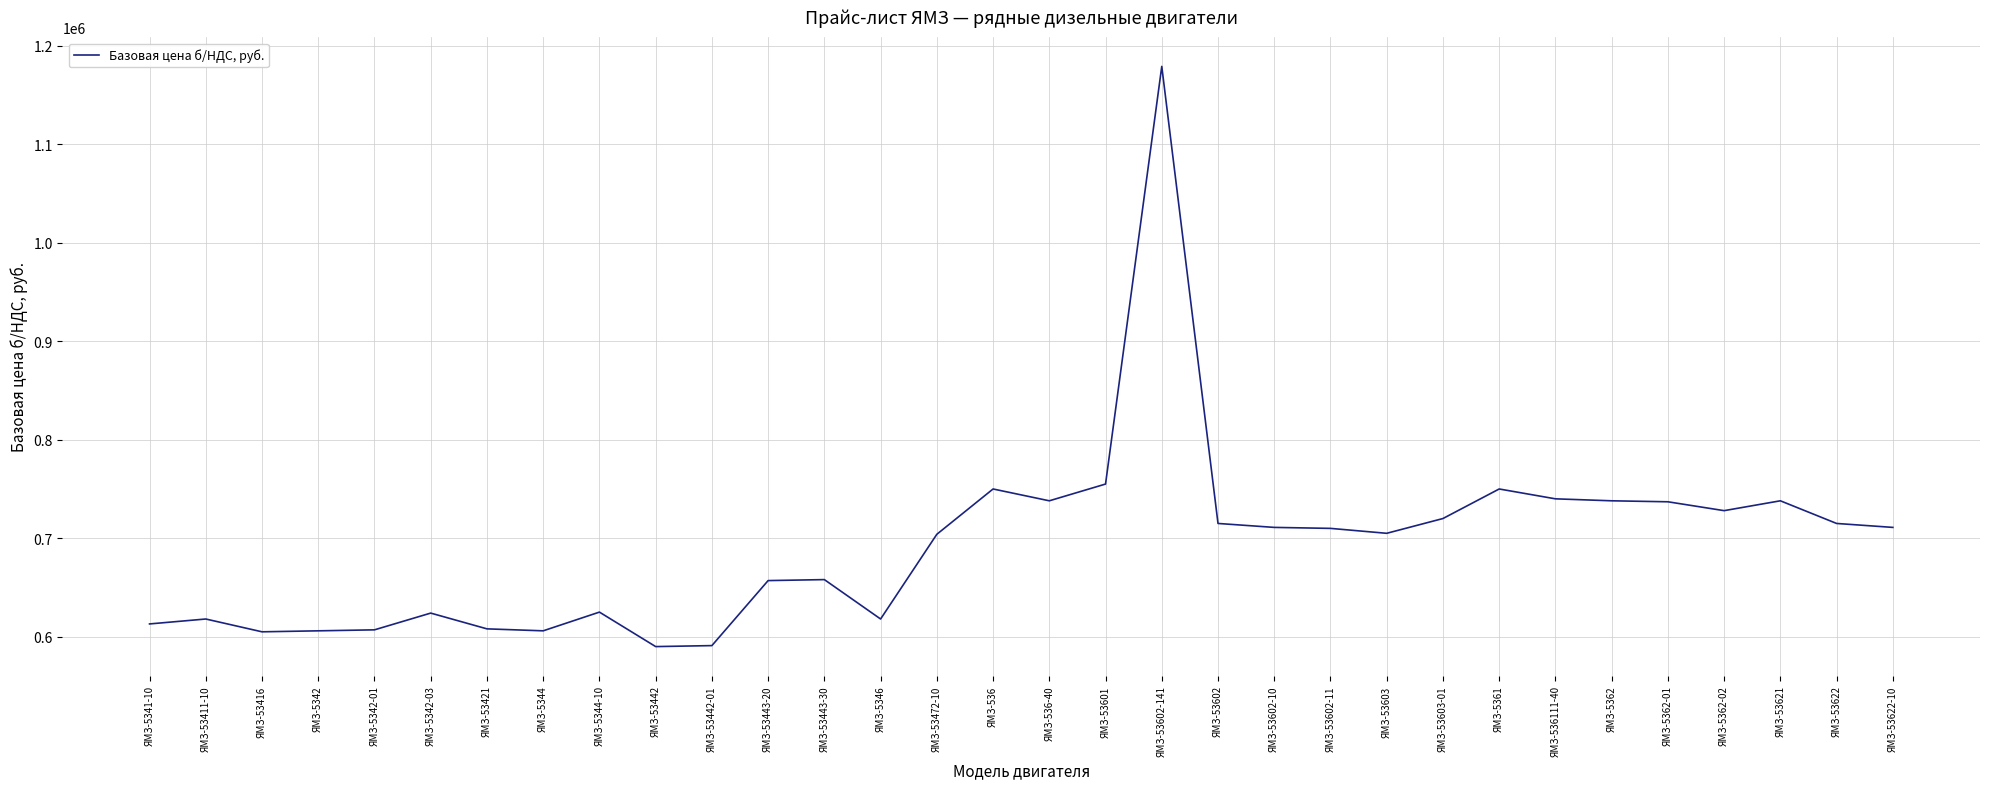

What is the difference between the second highest and minimum values?

165000